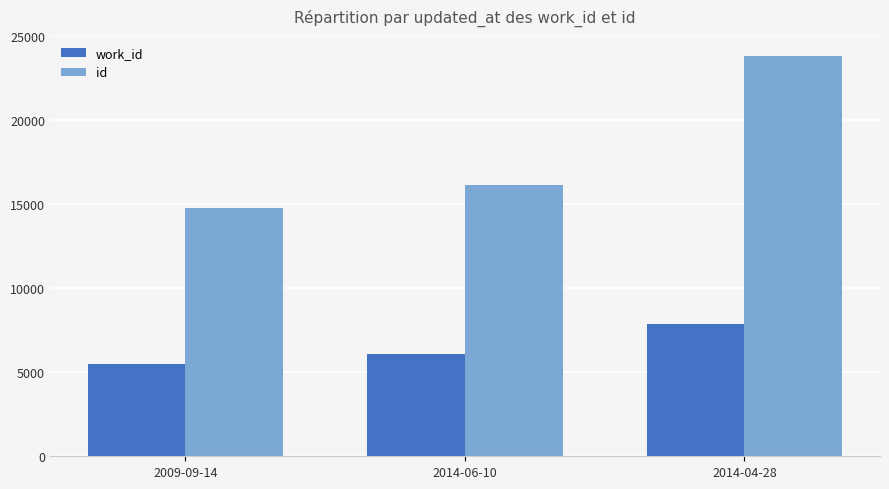

Rank the categories by work_id value from highest to lowest.

2014-04-28, 2014-06-10, 2009-09-14